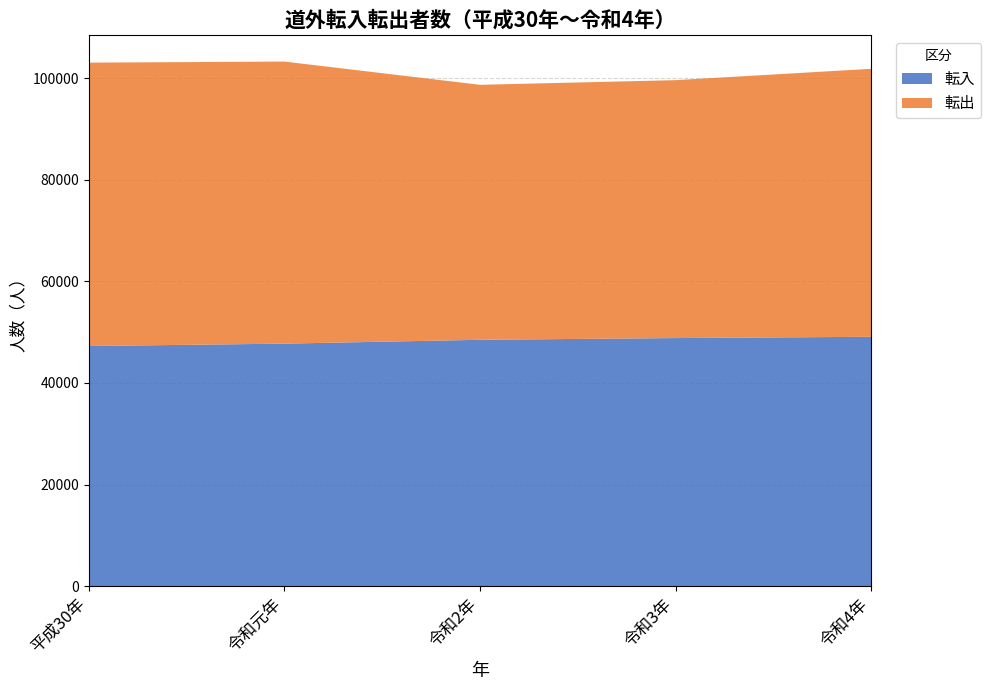

Reading left to right, what are all the values shown in this chart?

転入: 47269	47737	48494	48832	49084
転出: 55756	55497	50169	50747	52727